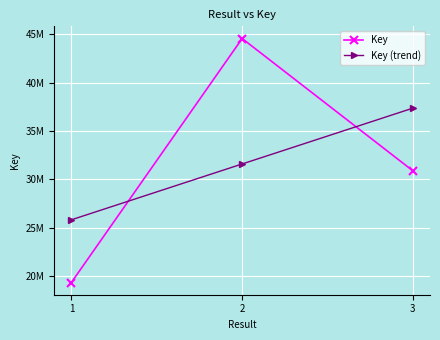

Rank the categories by Key value from highest to lowest.

2, 3, 1